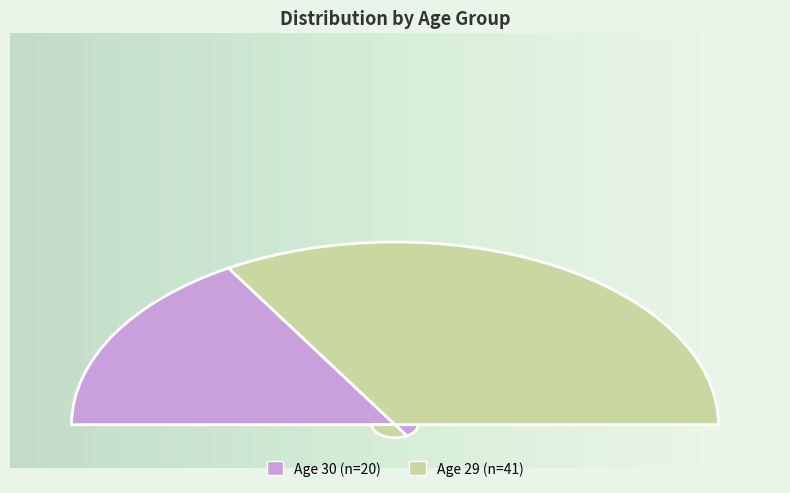

Is 29 the majority of the pie?

Yes